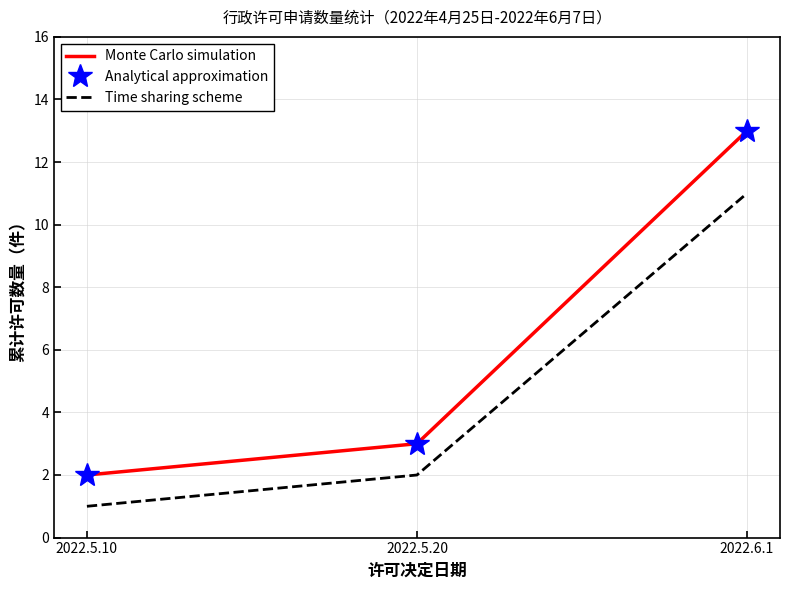

Rank the categories by Monte Carlo simulation value from lowest to highest.

2022.5.10, 2022.5.20, 2022.6.1